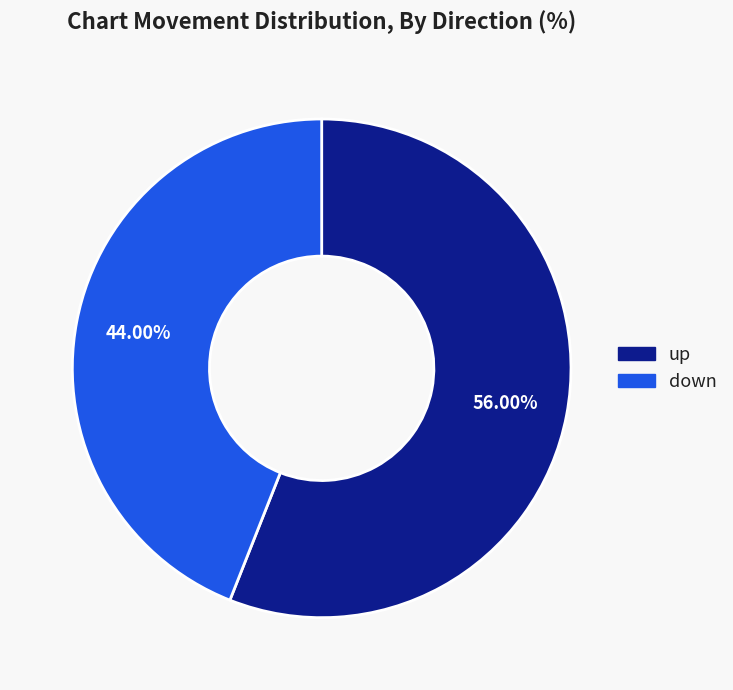

Is it true that up is 56% of the pie?

True